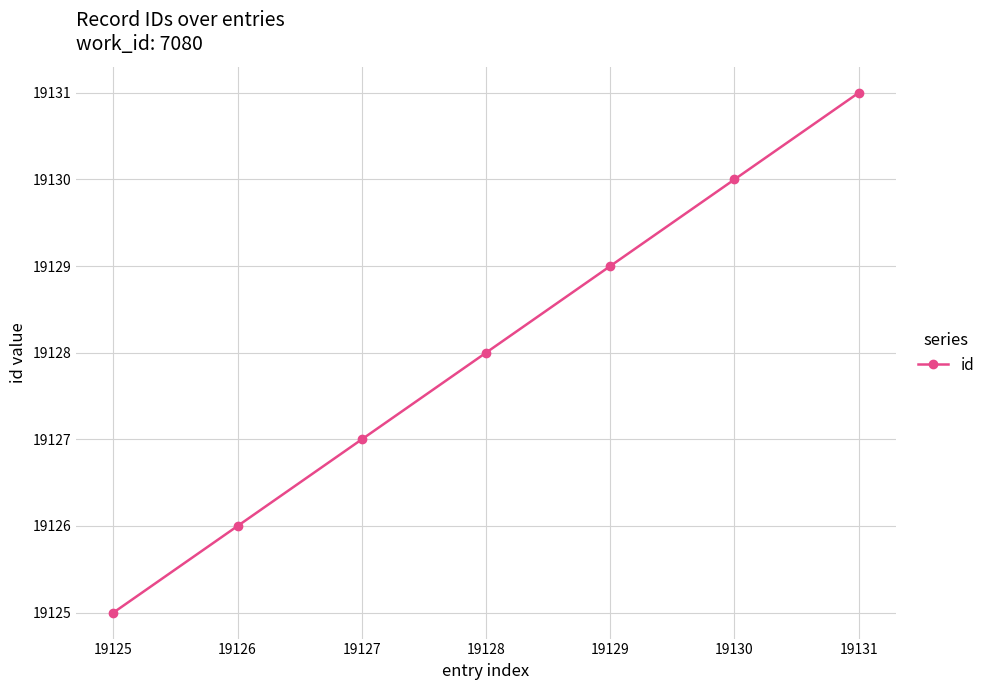

True or false: there are more than 2 points higher than both neighbors.

False